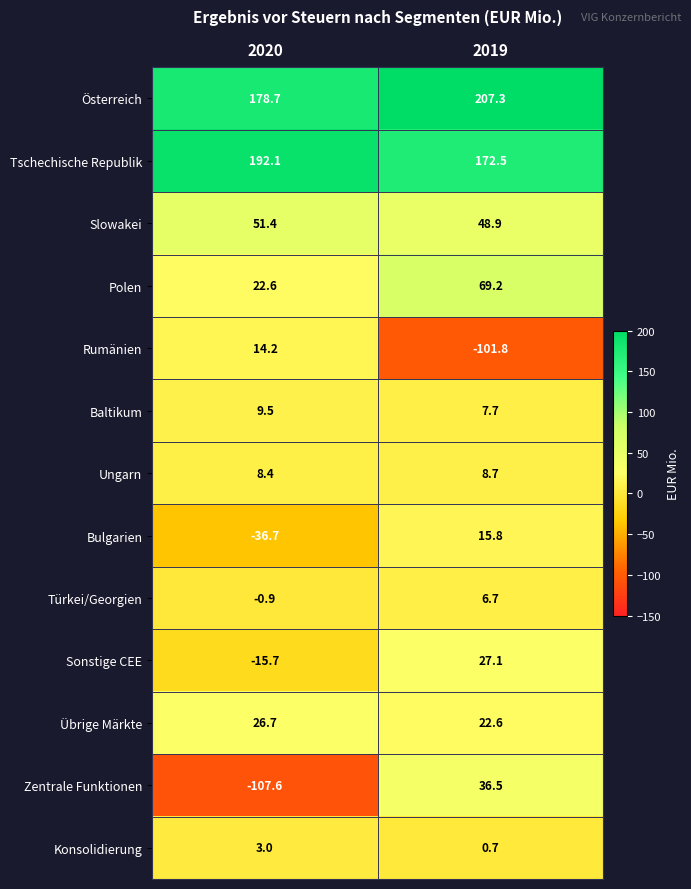

What is the sum of the Zentrale Funktionen values at 2020 and 2019?

-71.1